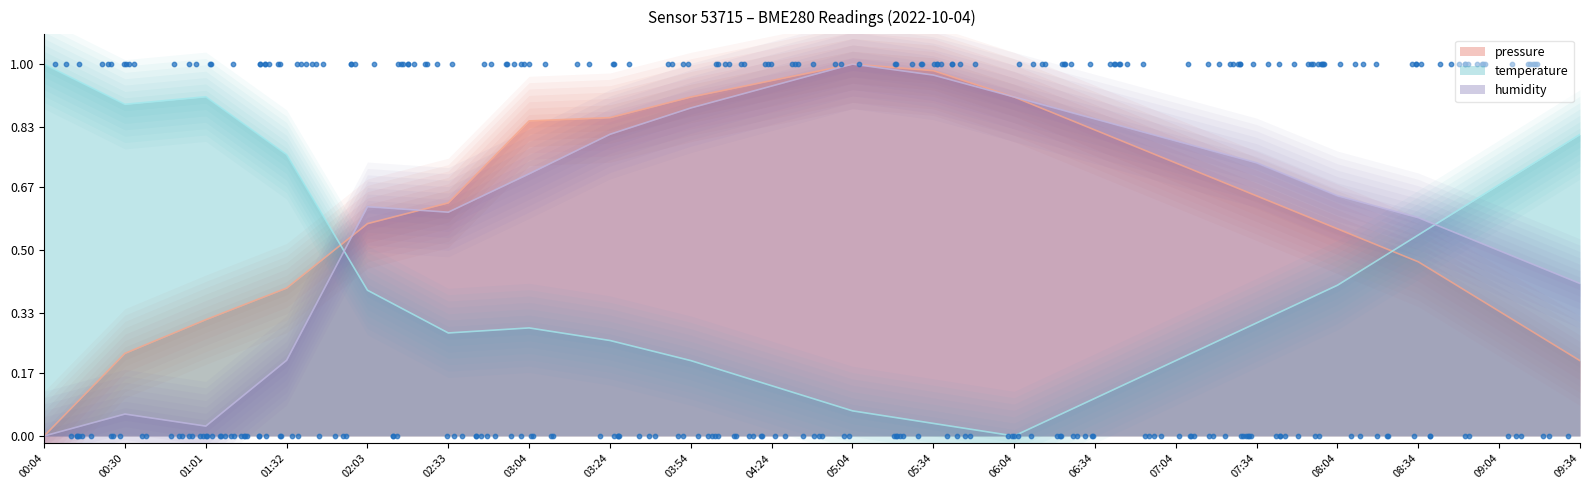

Which series contains the lowest Y value?

pressure